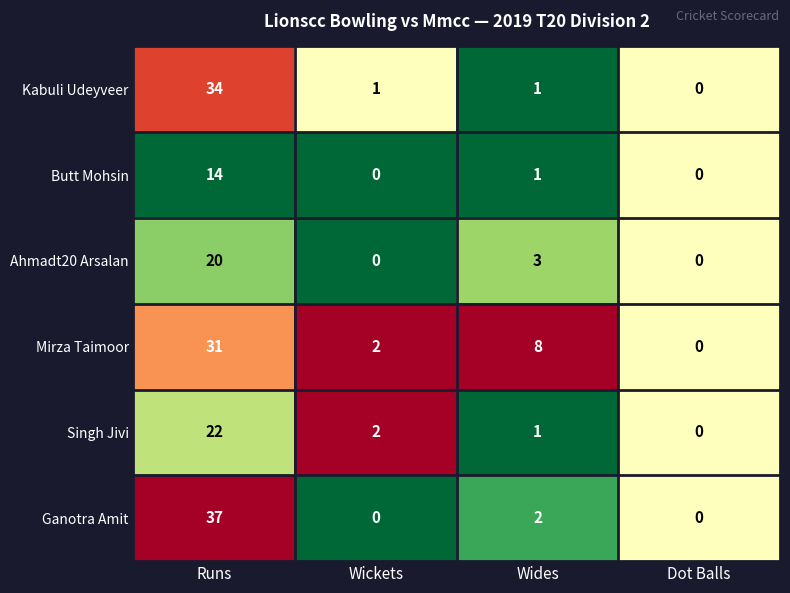

Which series changed the most between Runs and Dot Balls?

Ganotra Amit